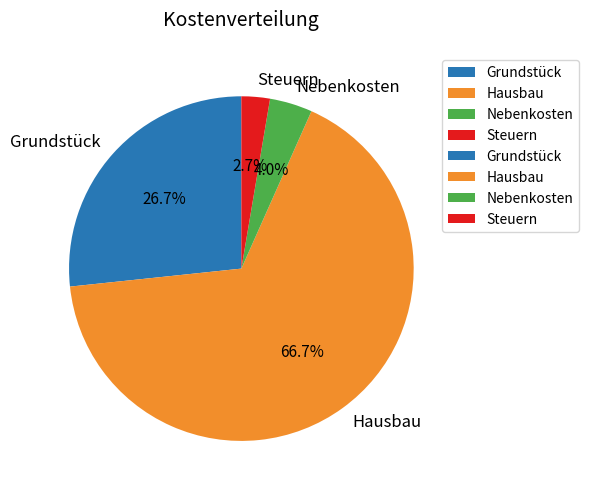

Is there a majority slice in this chart?

Yes